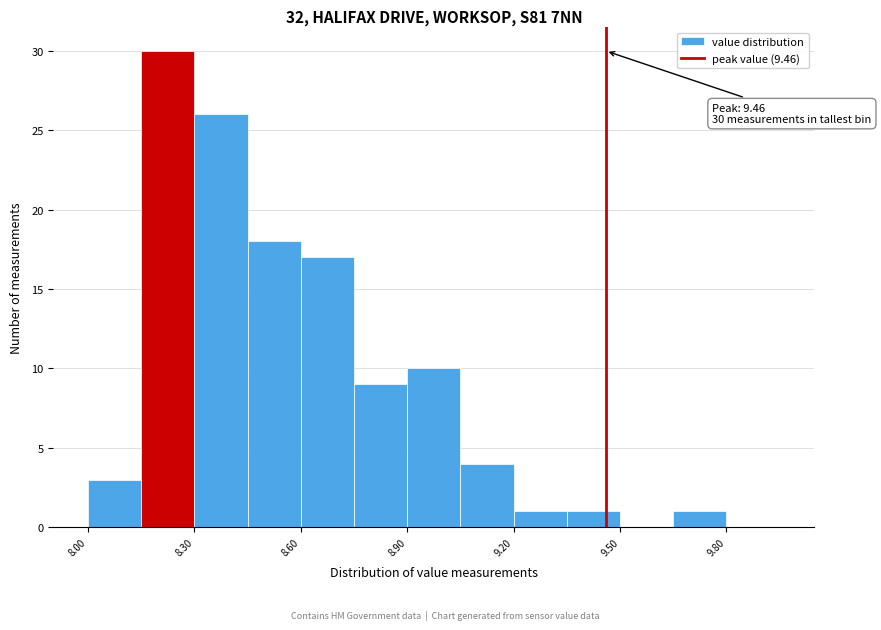

Read against the x-axis, roughly where is the centre of the tallest bar?

8.25